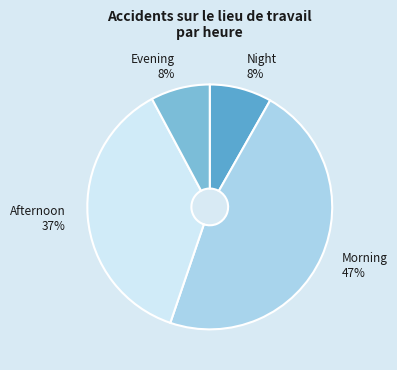

Combined, do Evening and Morning account for over 50%?

Yes